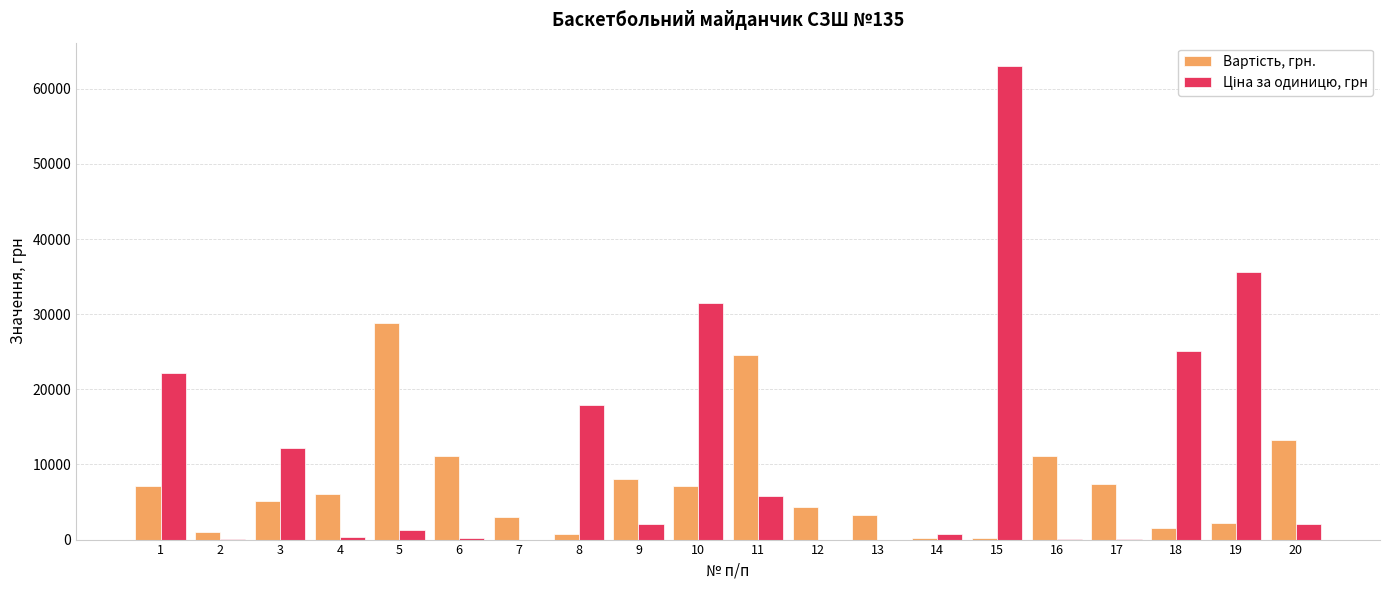

What is the maximum value shown in the chart?

63000